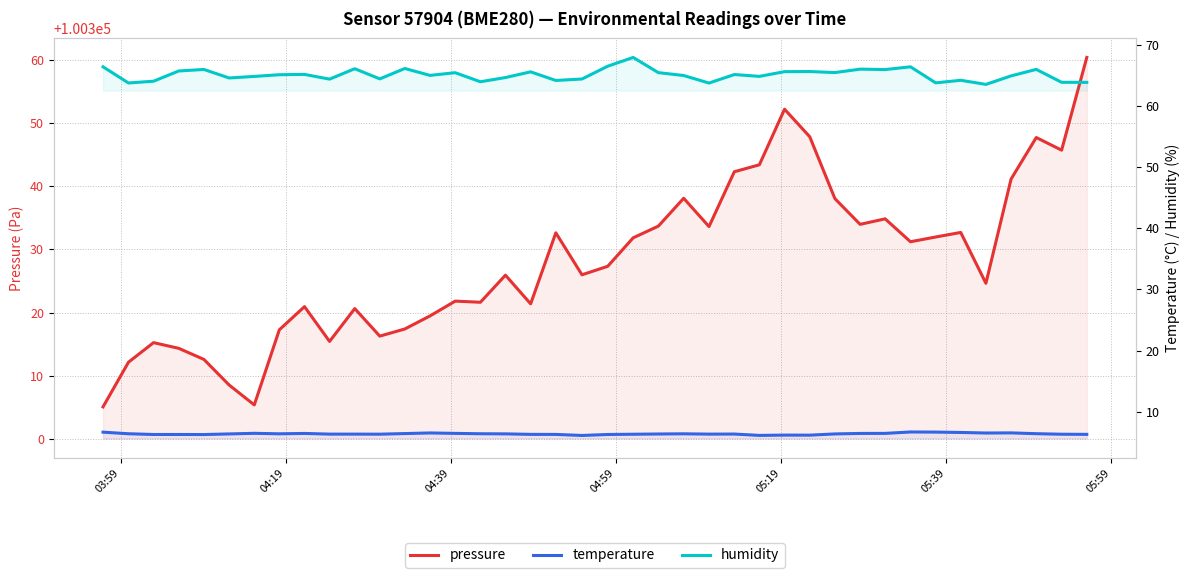

Reading left to right, list all the values displayed in this chart.

pressure: 100305.1	100312.2	100315.3	100314.4	100312.6	100308.6	100305.4	100317.3	100321.0	100315.5	100320.7	100316.3	100317.4	100319.5	100321.8	100321.7	100325.9	100321.4	100332.6	100326.0	100327.3	100331.8	100333.7	100338.1	100333.6	100342.3	100343.4	100352.2	100347.8	100338.0	100334.0	100334.8	100331.2	100332.0	100332.7	100324.7	100341.1	100347.7	100345.7	100360.3
temperature: 6.7	6.4	6.3	6.3	6.3	6.4	6.5	6.4	6.5	6.4	6.4	6.4	6.5	6.6	6.5	6.4	6.4	6.3	6.3	6.2	6.3	6.3	6.4	6.4	6.4	6.4	6.2	6.2	6.2	6.4	6.5	6.5	6.7	6.7	6.6	6.5	6.6	6.4	6.3	6.3
humidity: 66.4	63.7	64.0	65.7	65.9	64.5	64.8	65.1	65.1	64.3	66.0	64.4	66.1	65.0	65.4	63.9	64.6	65.5	64.1	64.4	66.5	67.9	65.4	64.9	63.7	65.1	64.8	65.6	65.6	65.4	66.0	65.9	66.4	63.7	64.2	63.5	64.9	65.9	63.8	63.8